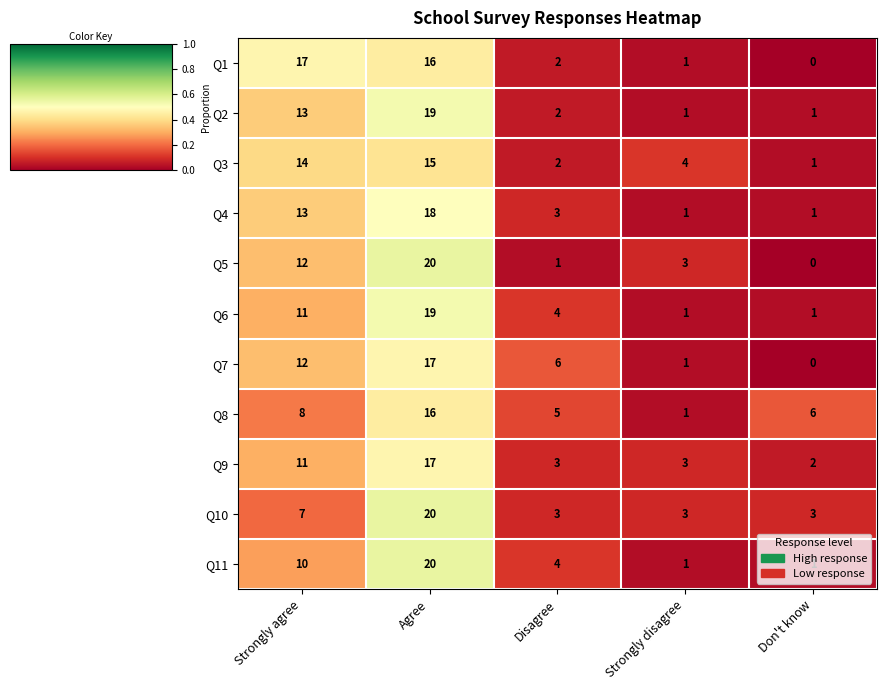

What is the sum of all Q9 values?

36